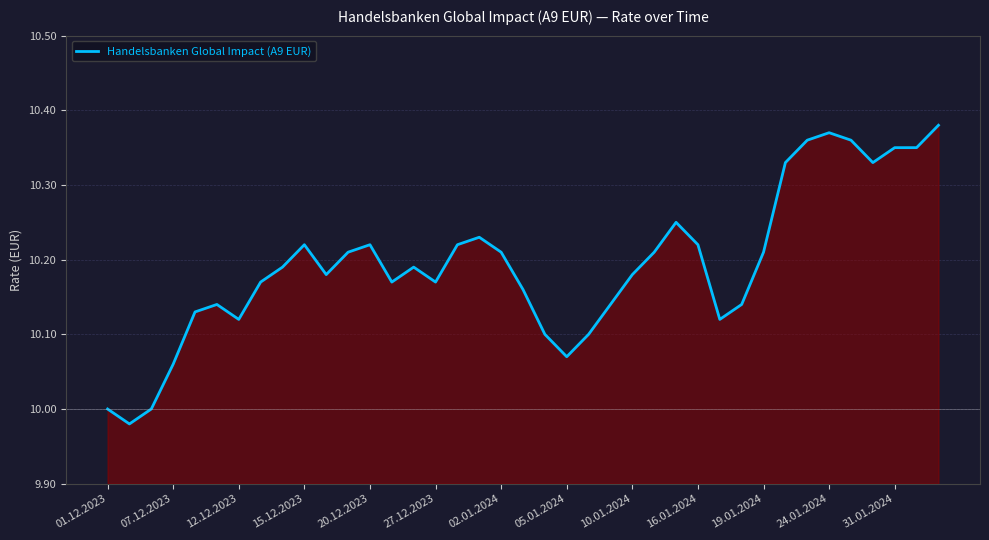

What is the ratio of the value at 05.01.2024 to the value at 27.12.2023?

1.0